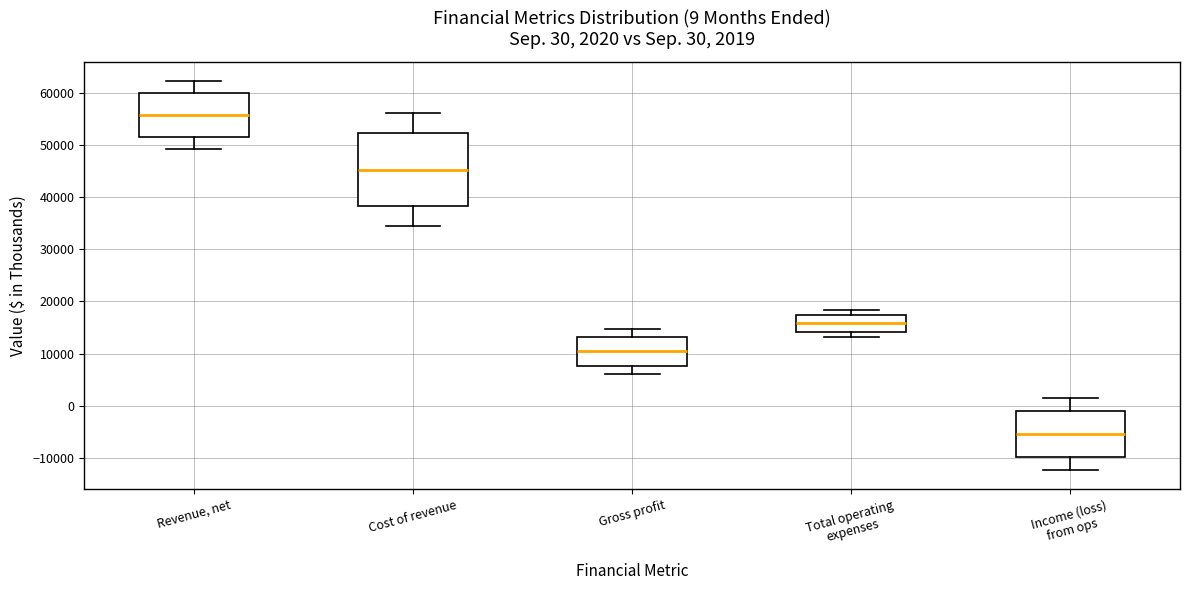

Which box's median line is the lowest?

Income (loss) from ops